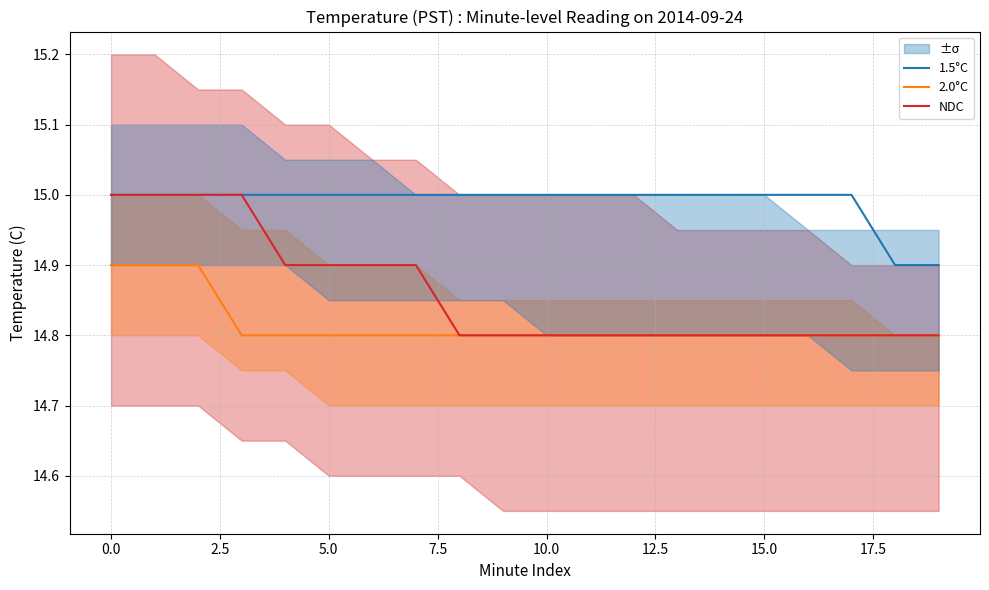

True or false: 1.5°C and 2.0°C intersect in this chart.

False